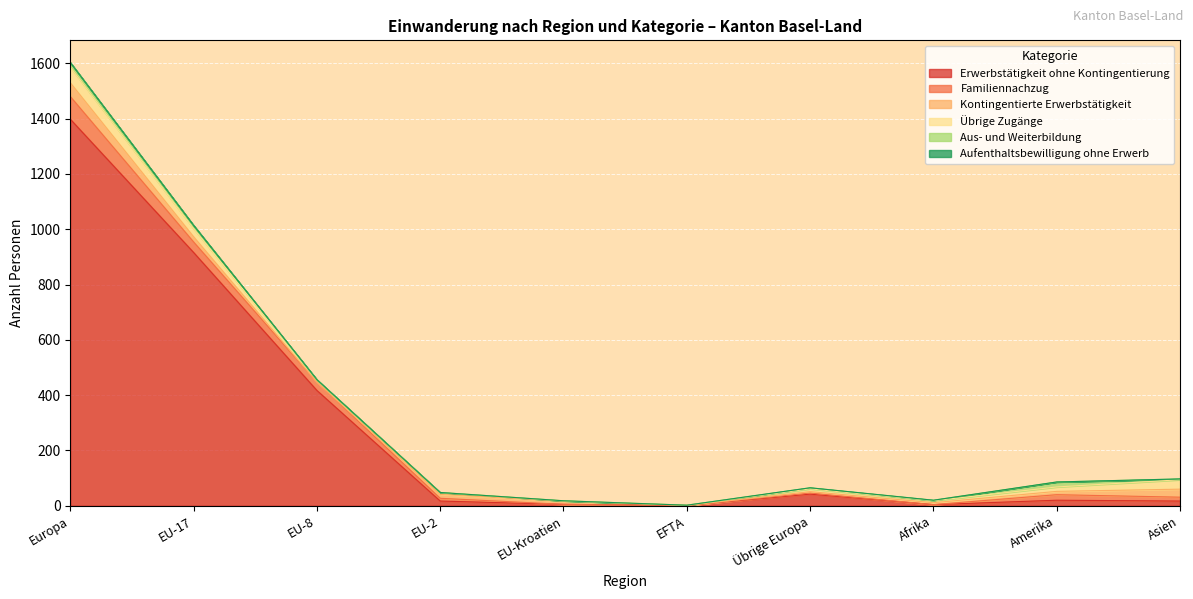

What is the label of the 6th point from the right?

EU-Kroatien